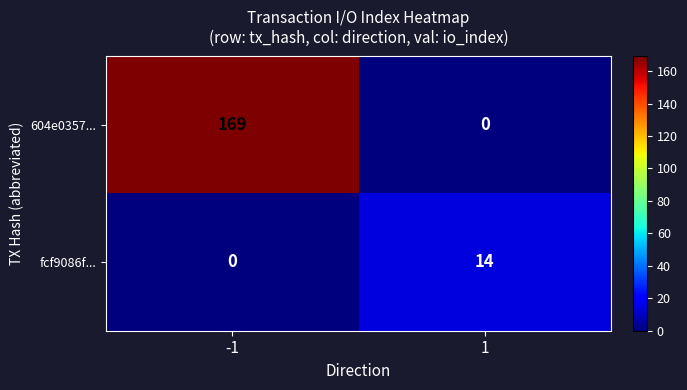

What value does the fcf9086f... series have at 1, to the nearest 5?

15